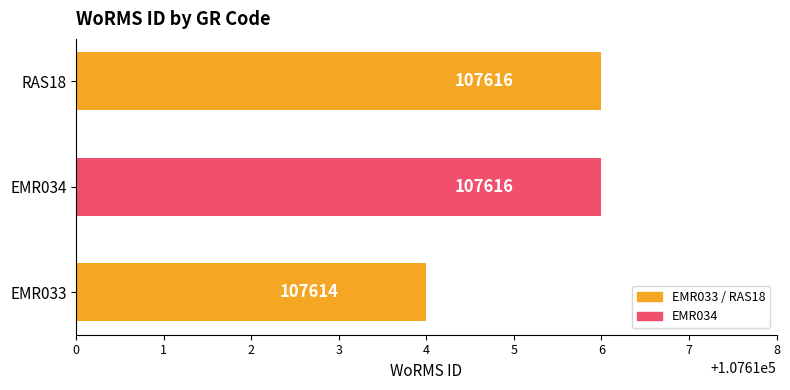

Count the values in the range 107614 to 107616.

3